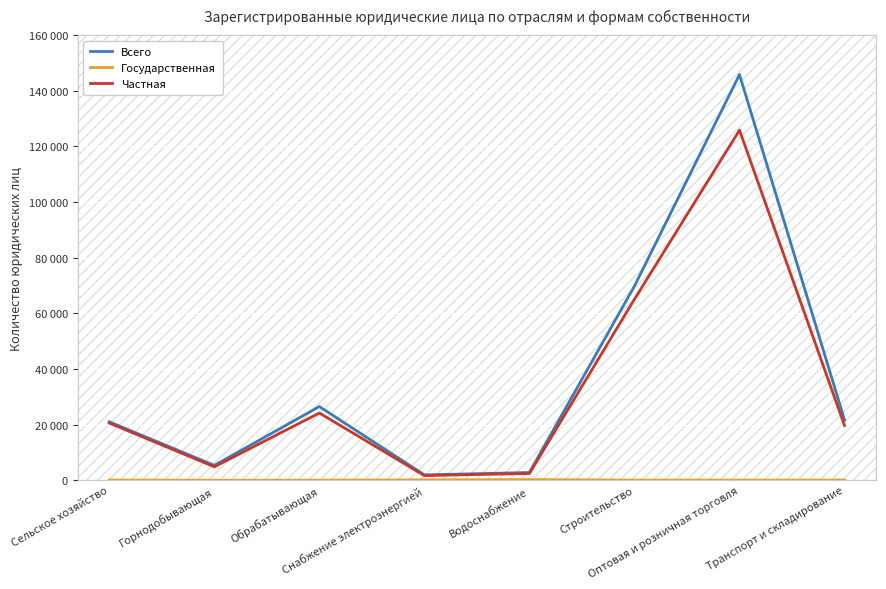

What is the maximum value for Частная?

125824